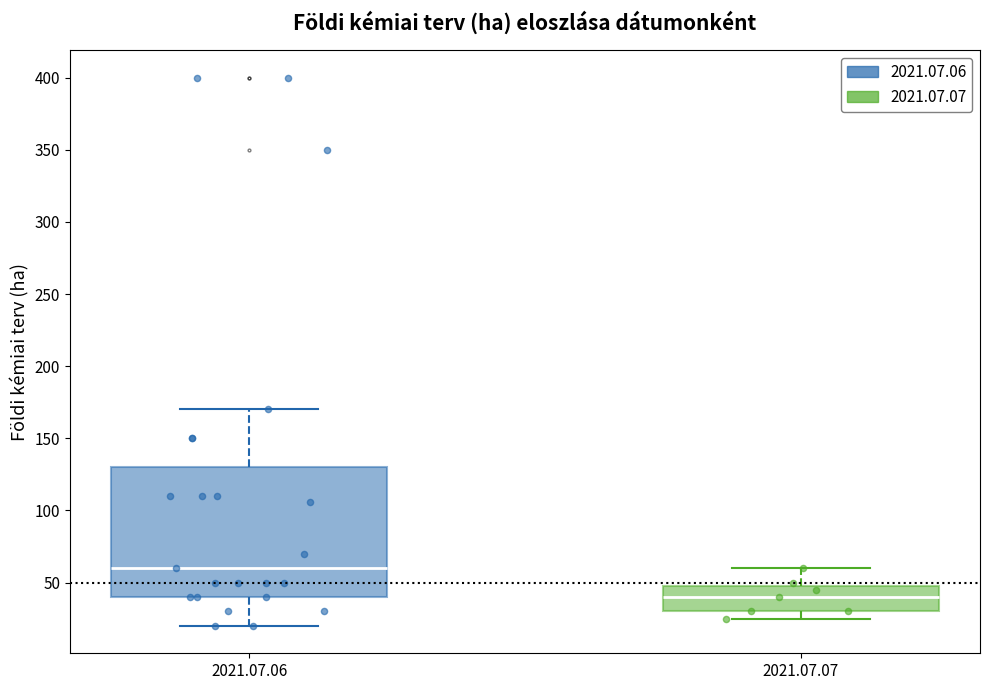

Reading left to right, transcribe this box plot: for each box, give where its median line is, the range the box spans, and where its two whiskers end, as read against the y-axis. The values are not printed on the chart, so give them approximately, as read against the axis.

2021.07.06: median 60, box 40 to 130, whiskers 20 to 170
2021.07.07: median 40, box 30 to 50, whiskers 25 to 60